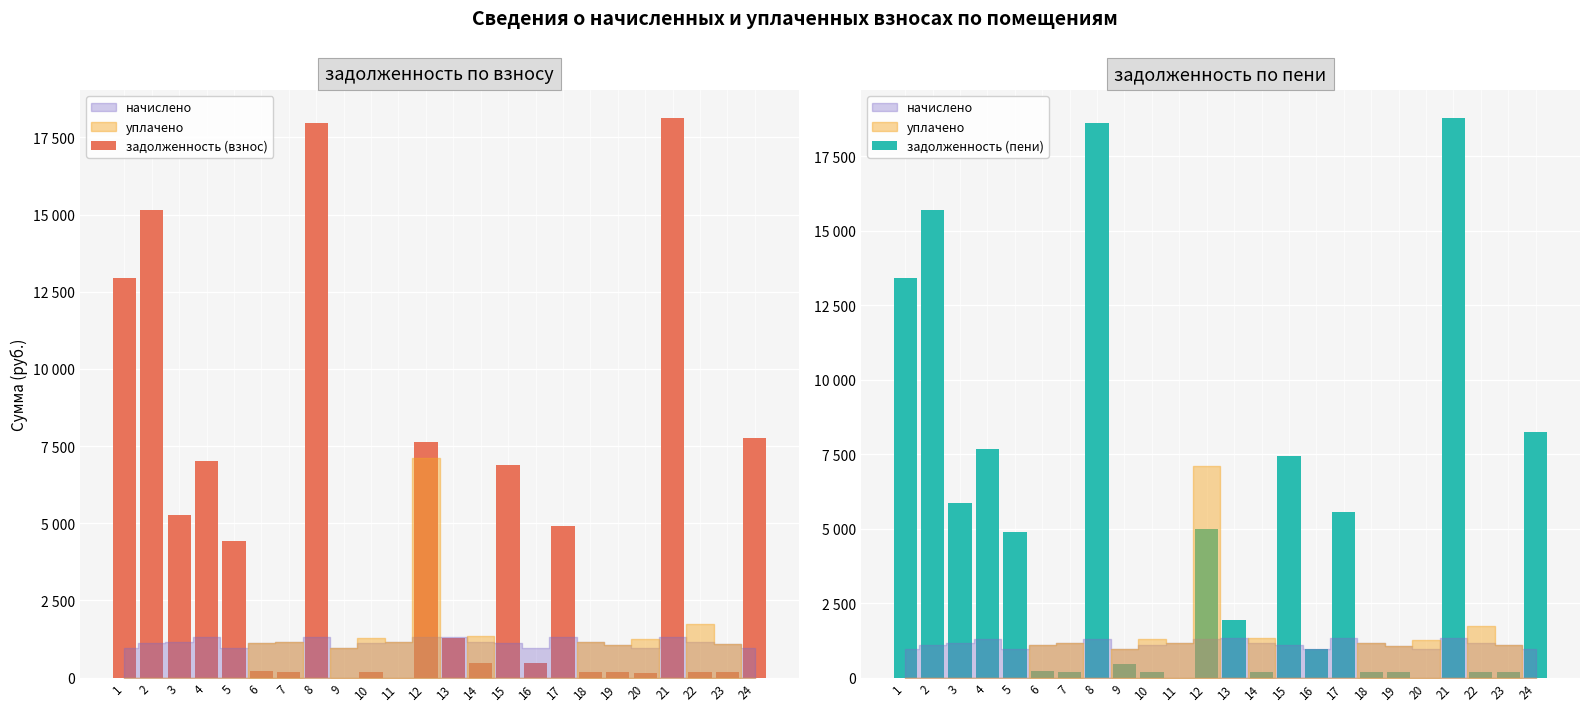

At how many categories does at least one series exceed 3981?

11